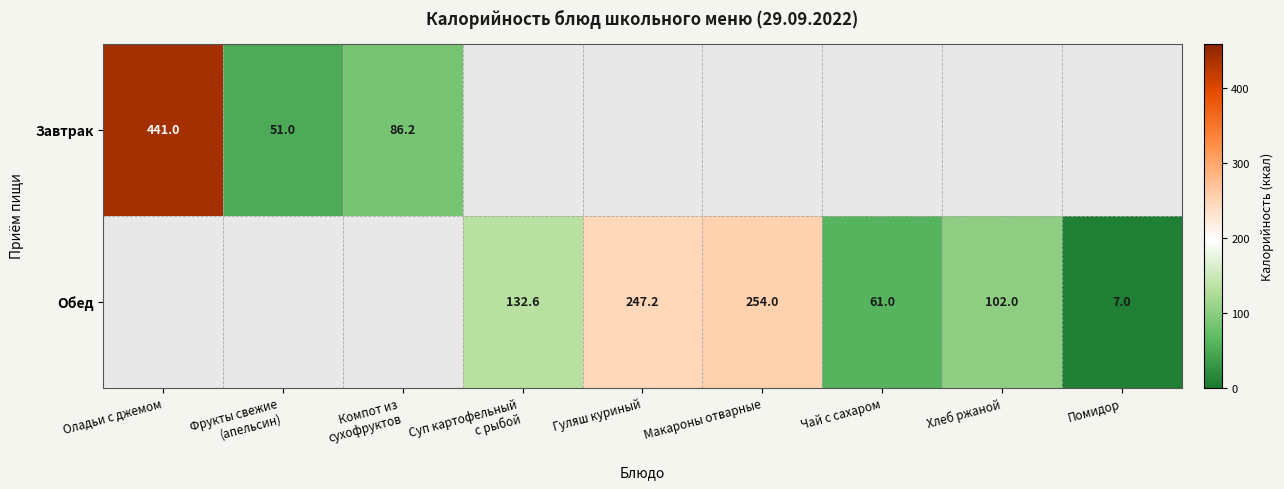

How many distinct data groups are displayed?

2